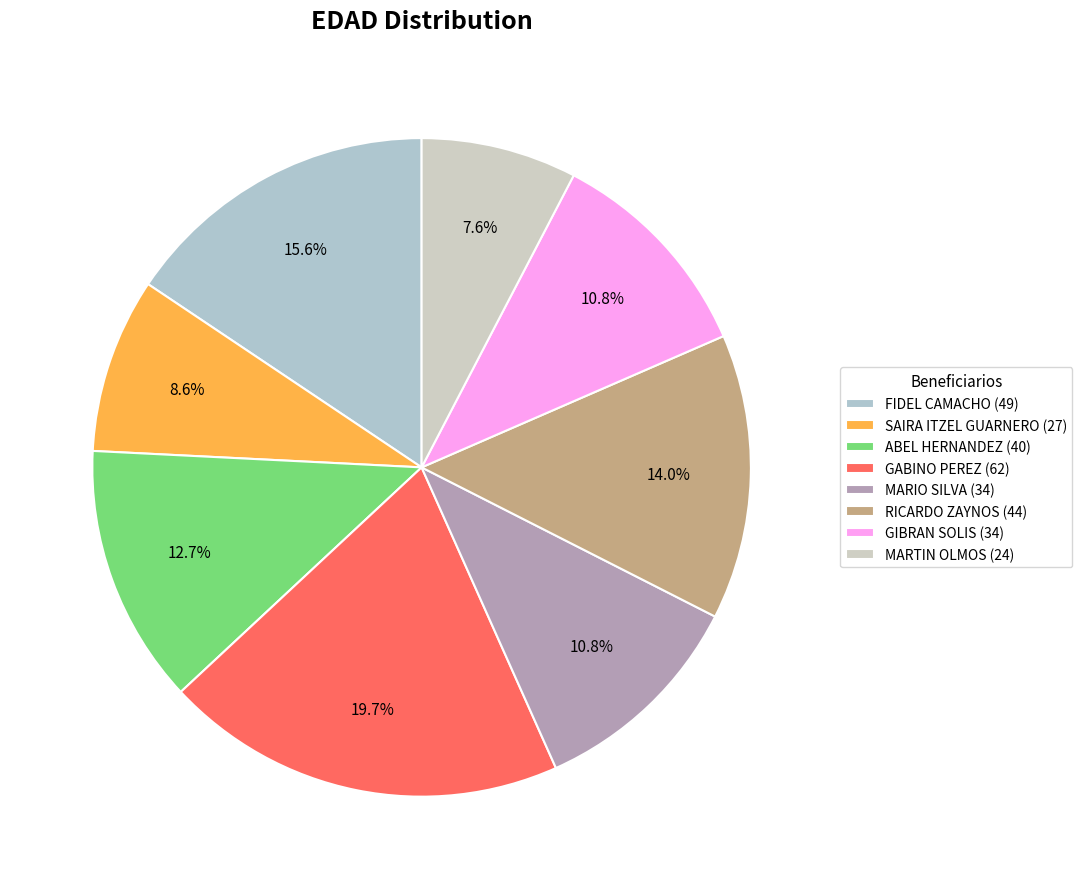

Do FIDEL CAMACHO (49) and MARTIN OLMOS (24) together represent more than half of the pie?

No